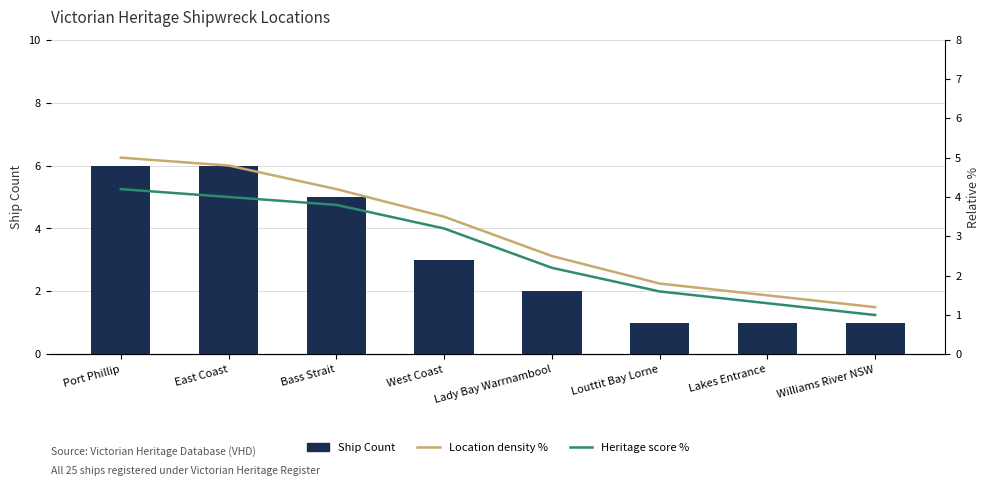

Which label corresponds to the smallest value in the chart?

Louttit Bay Lorne